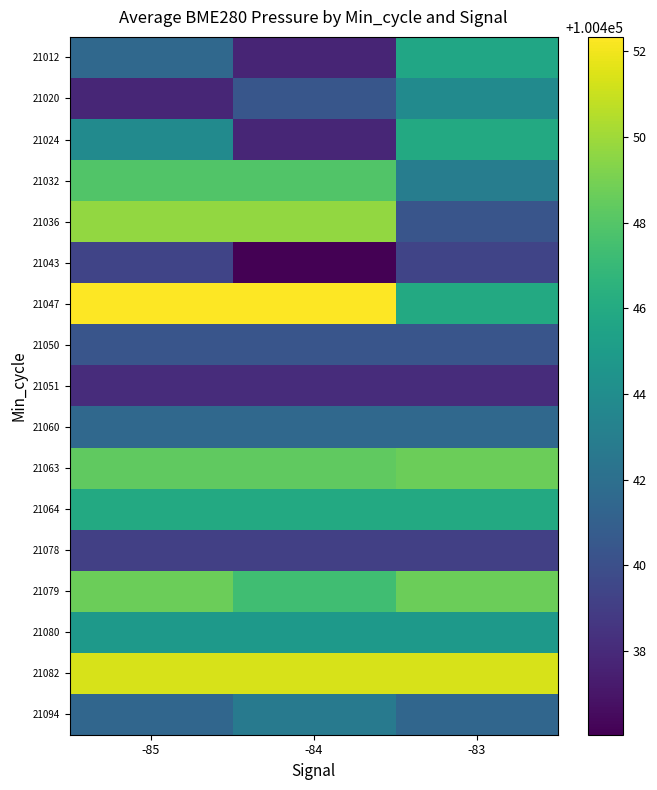

What is the total value across all series at -83?

1707544.1